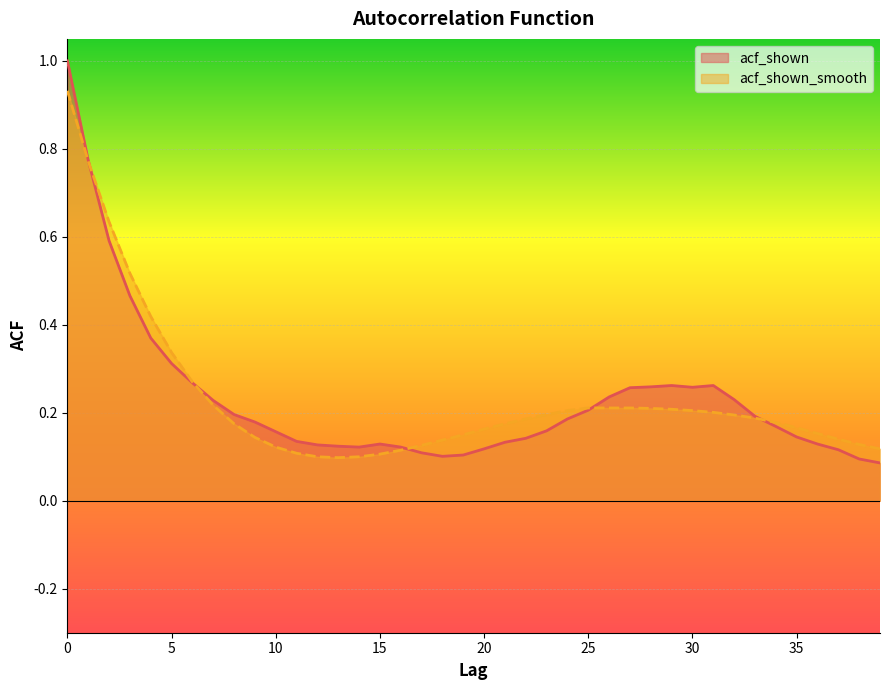

How many interior local peaks does the acf_shown series have?

3